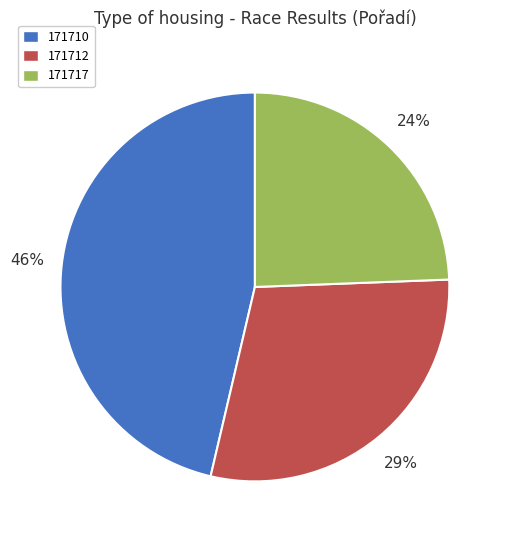

Which slice is the largest?

171710